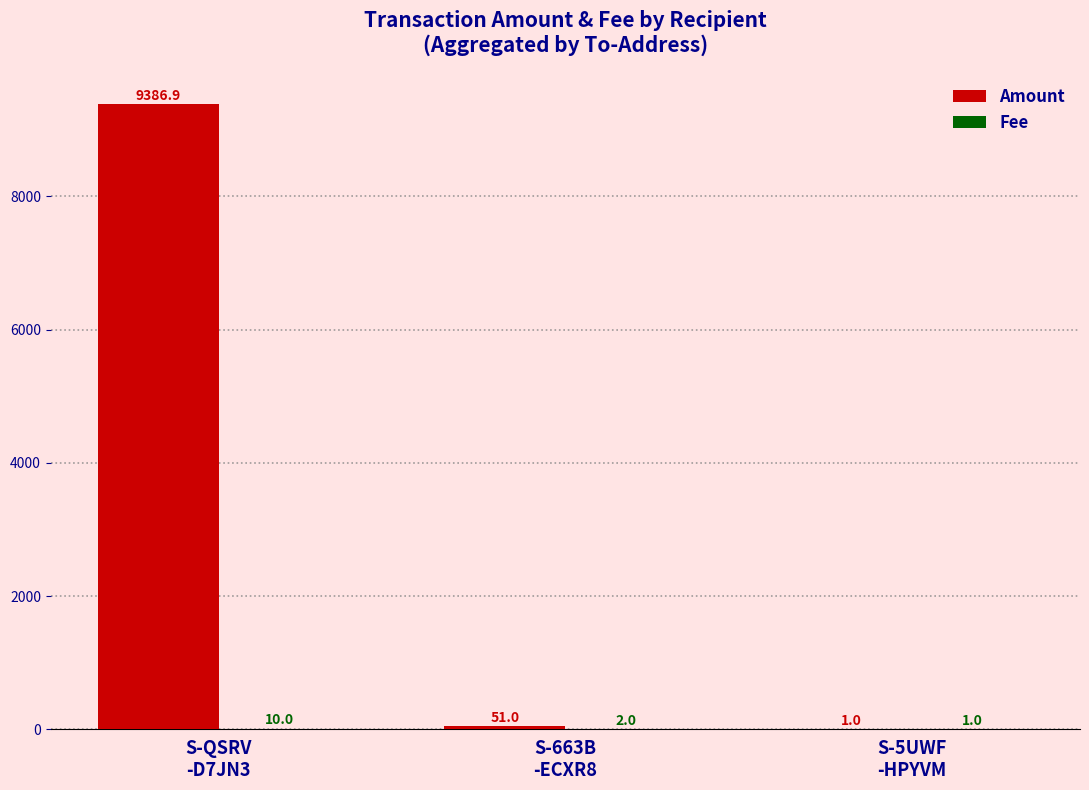

Which series has the largest total across all categories?

Amount